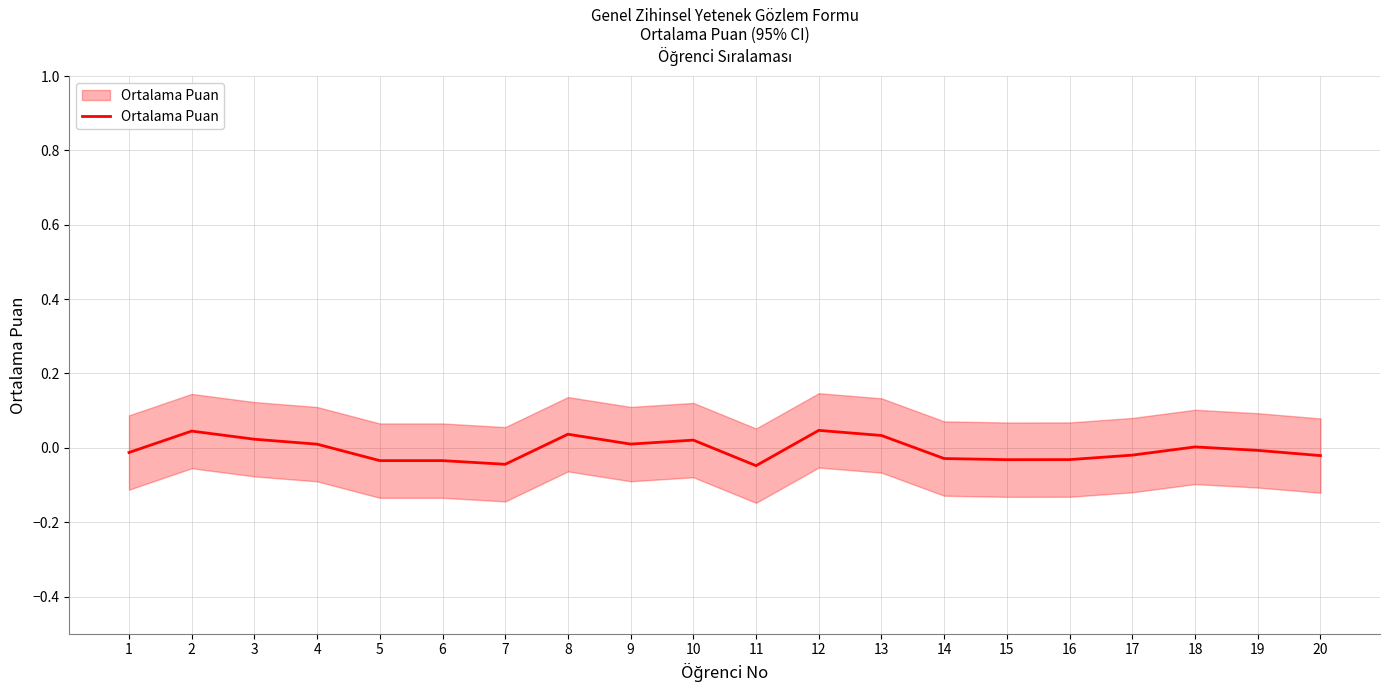

Rank the categories by value from highest to lowest.

12, 2, 8, 13, 3, 10, 9, 4, 18, 19, 1, 17, 20, 14, 16, 15, 5, 6, 7, 11